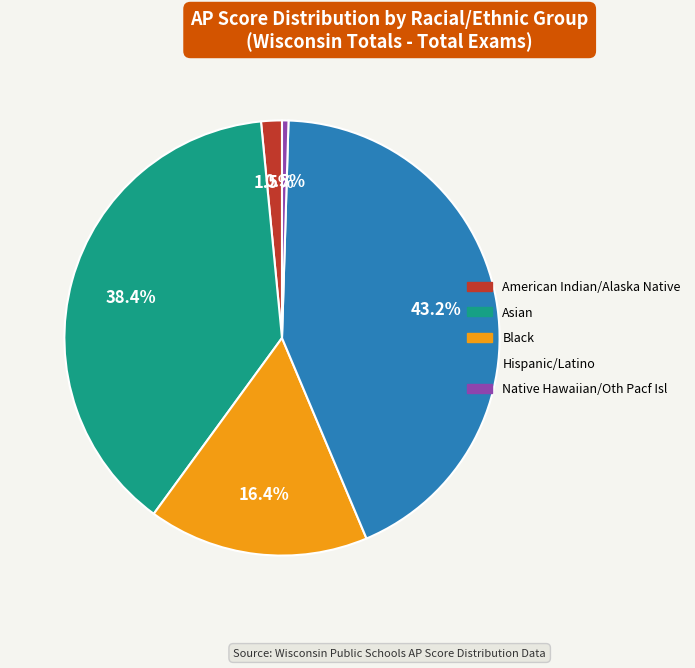

Rank the categories by value from lowest to highest.

Native Hawaiian/Oth Pacf Isl, American Indian/Alaska Native, Black, Asian, Hispanic/Latino